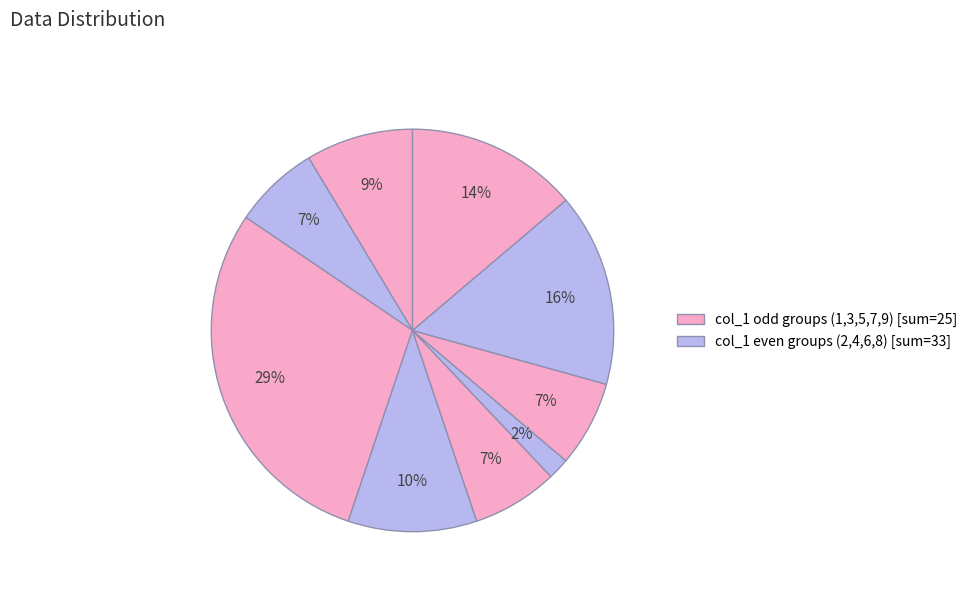

Is there a majority slice in this chart?

No